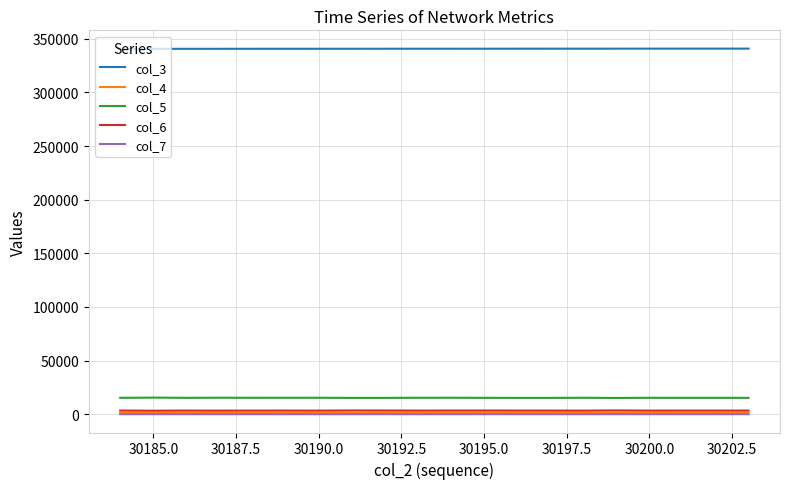

True or false: col_5 and col_4 intersect in this chart.

False